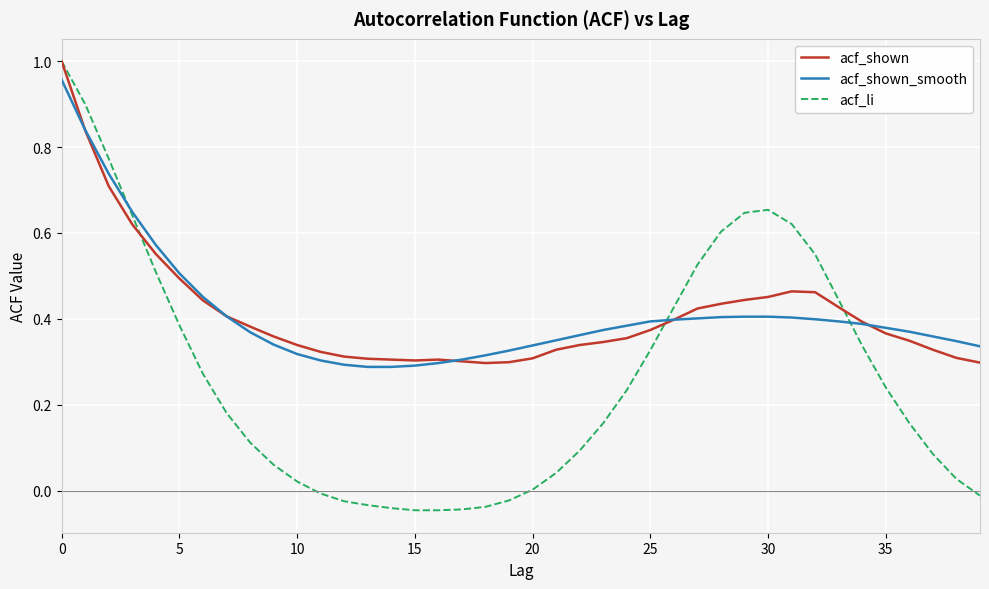

Which series has the widest spread of values?

acf_li